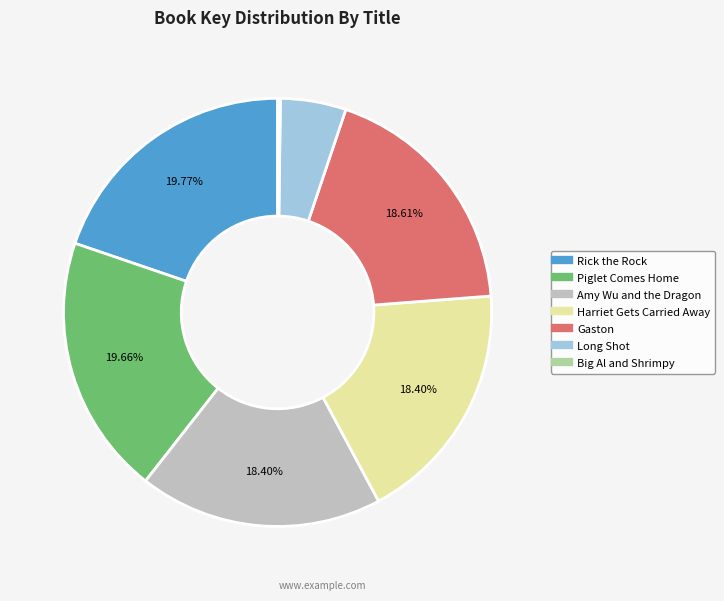

Is there a majority slice in this chart?

No